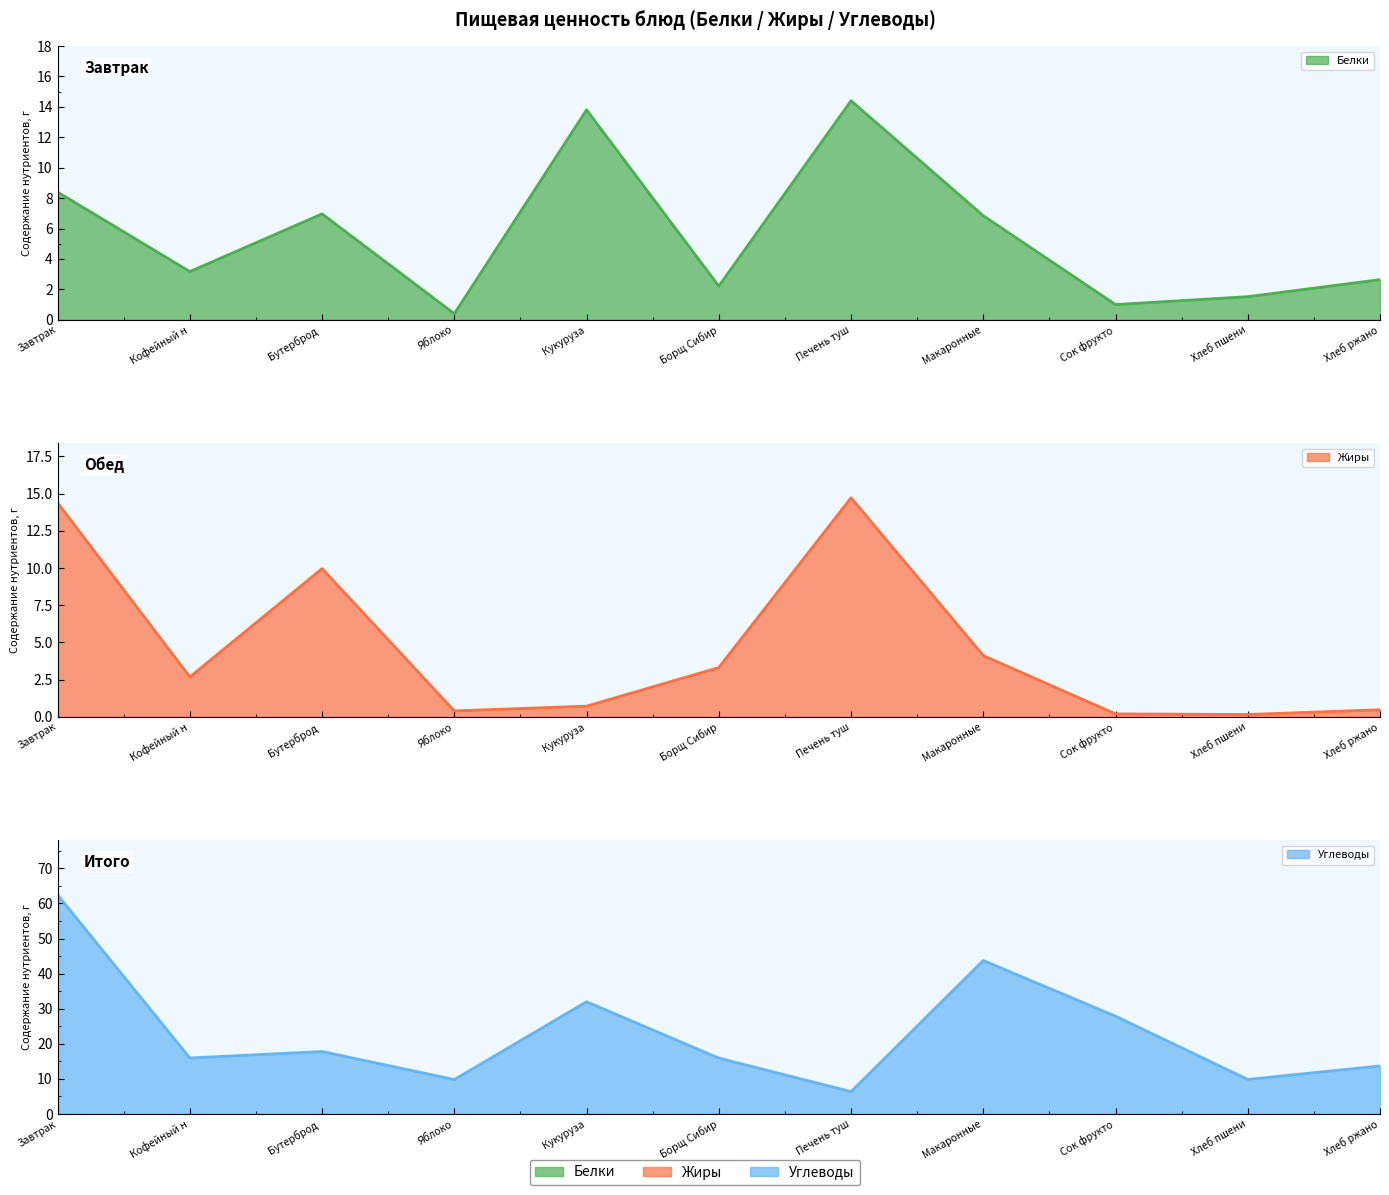

How many lines are shown in the chart?

3